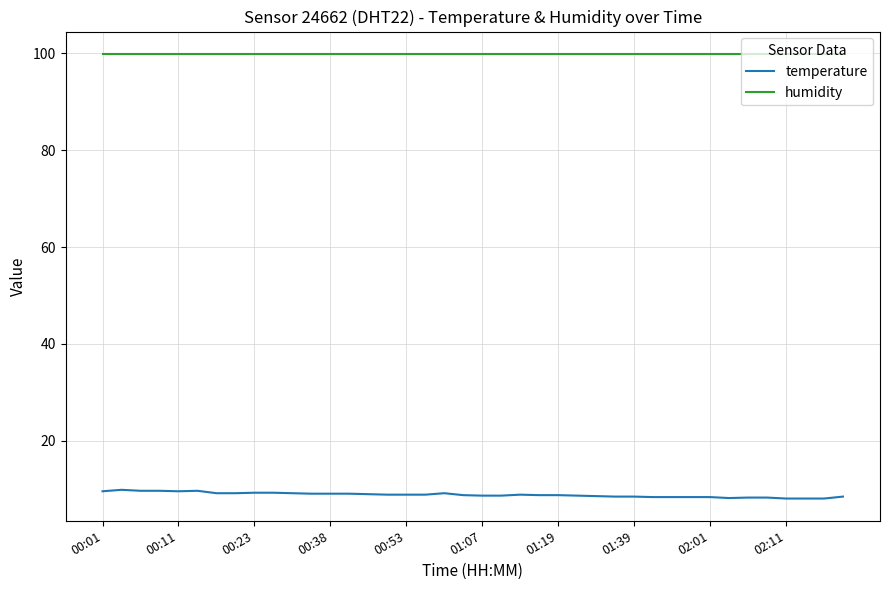

At how many categories does at least one series exceed 63?

40